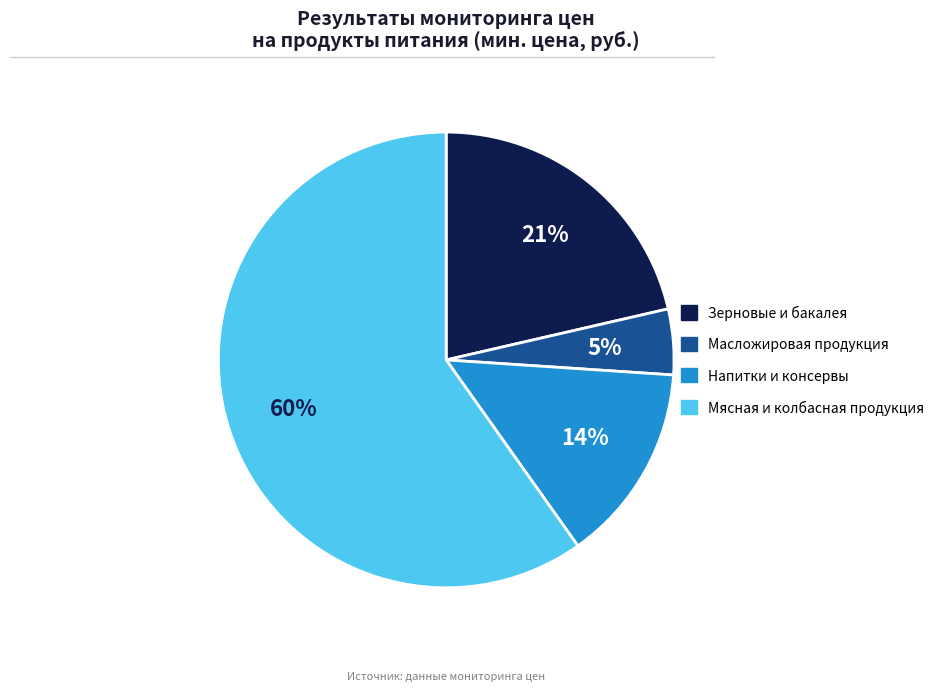

Does any single category account for the majority?

Yes